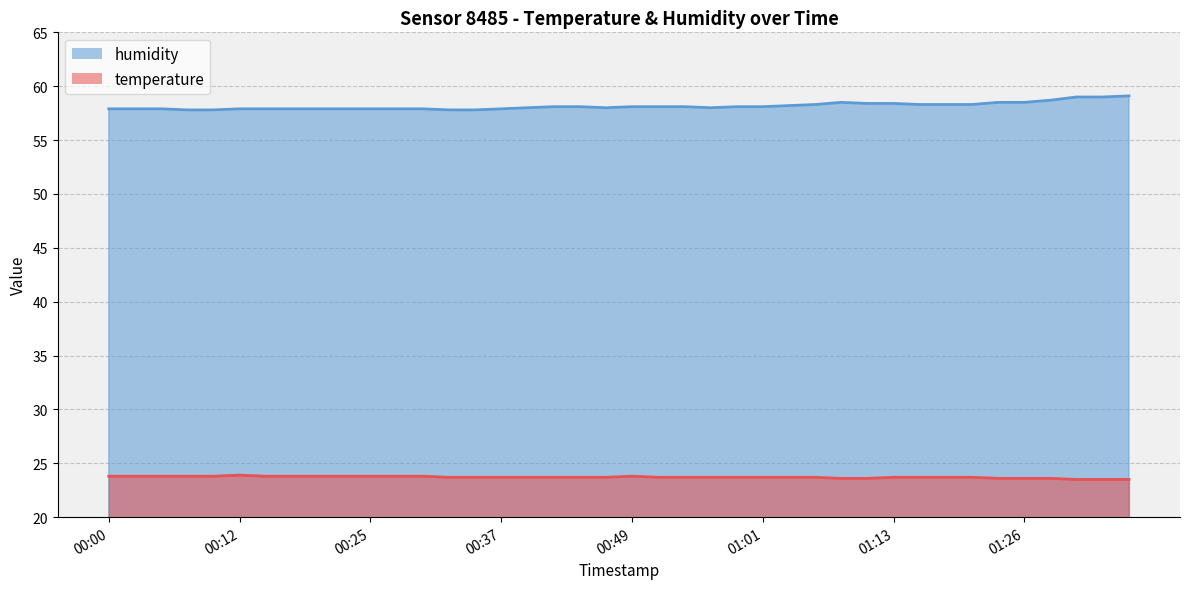

Rank the series by their maximum value, from highest to lowest.

humidity, temperature